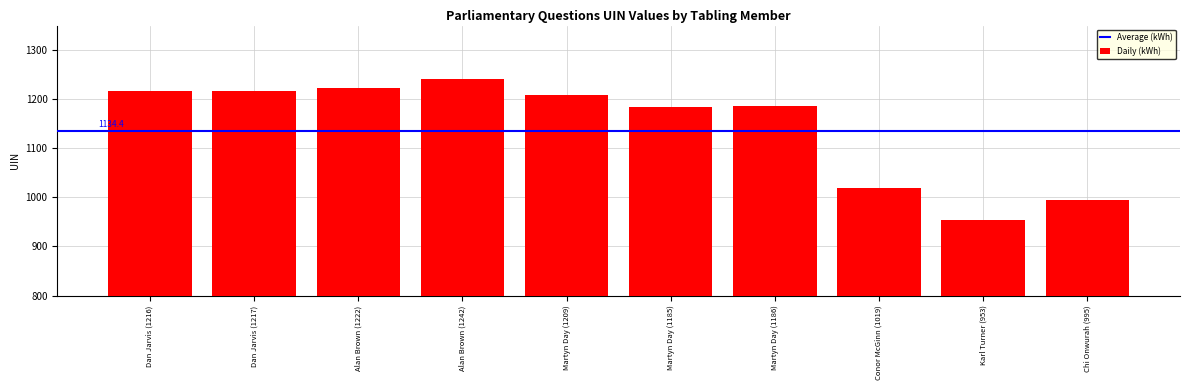

The chart shows a value of 1209 at Martyn Day (1209). True or false?

True